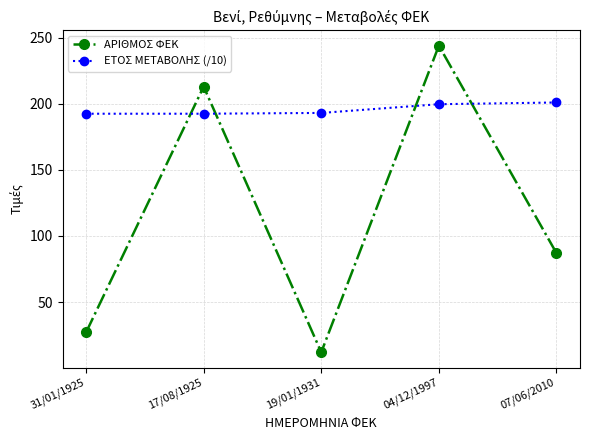

At which label does ΑΡΙΘΜΟΣ ΦΕΚ first exceed 87?

17/08/1925